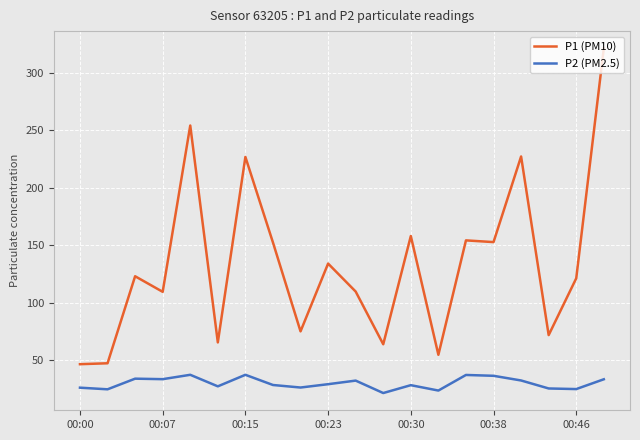

What is the minimum value shown in the chart?

21.4